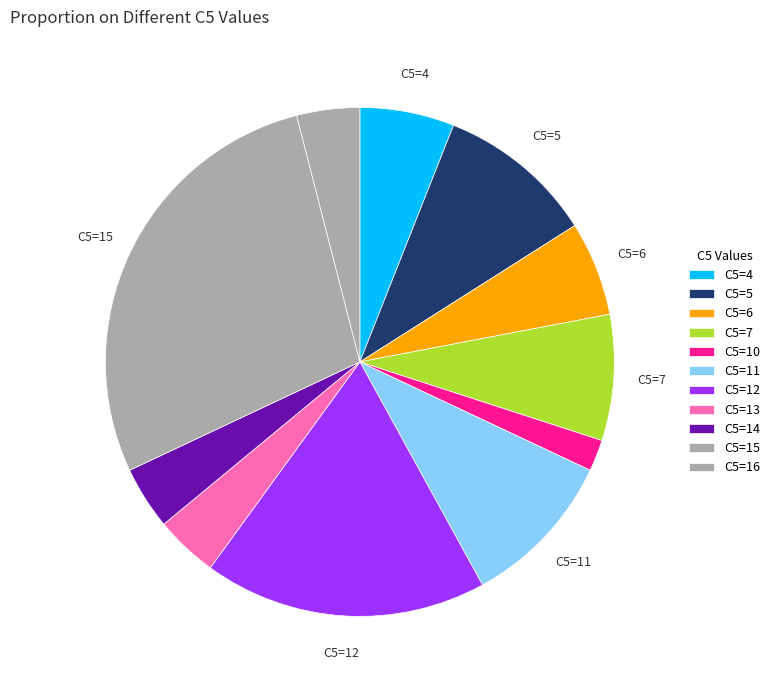

Which category has the biggest portion of the pie?

15